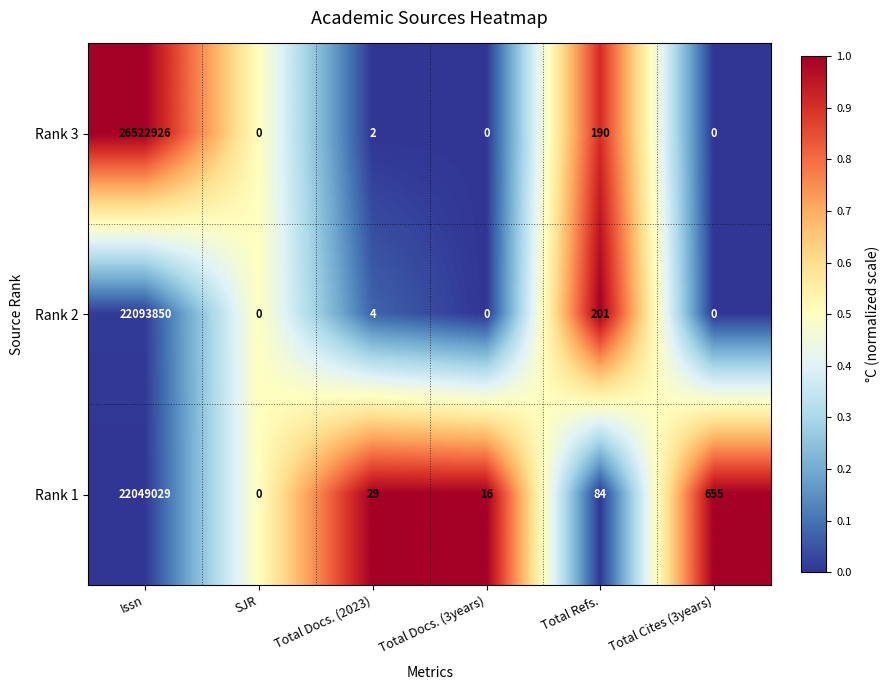

How many data points does each series have?

6